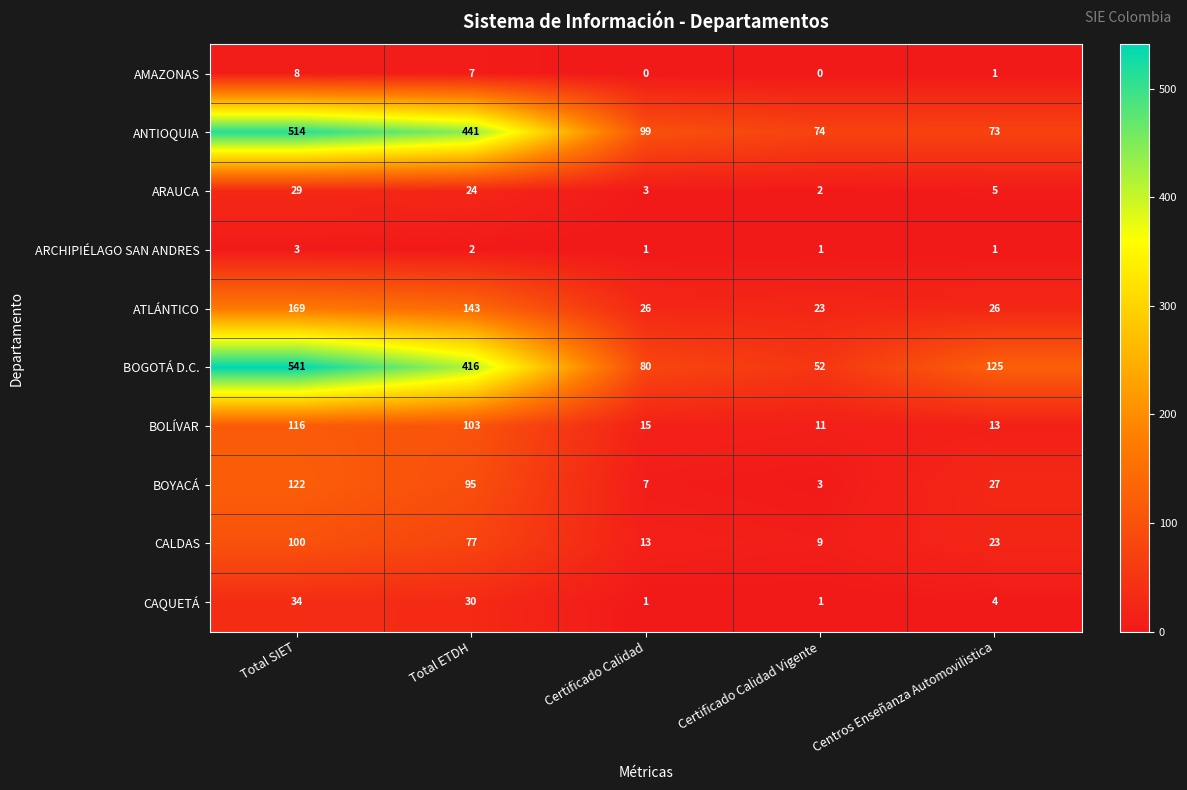

Which series changed the most between Total SIET and Certificado Calidad?

BOGOTÁ D.C.